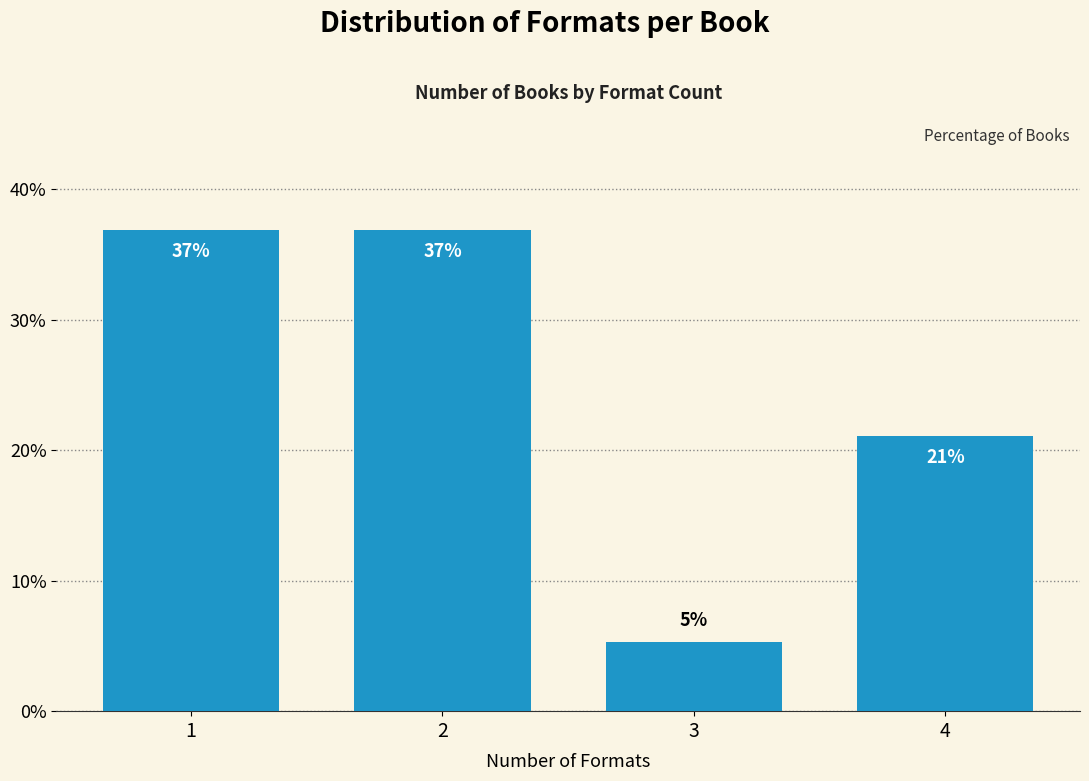

The chart shows a value of 9.5 at 3. True or false?

False